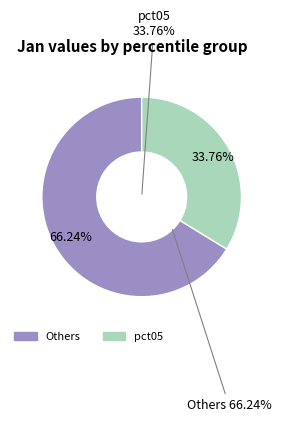

How much of the chart is everything except pct05?

66.2%